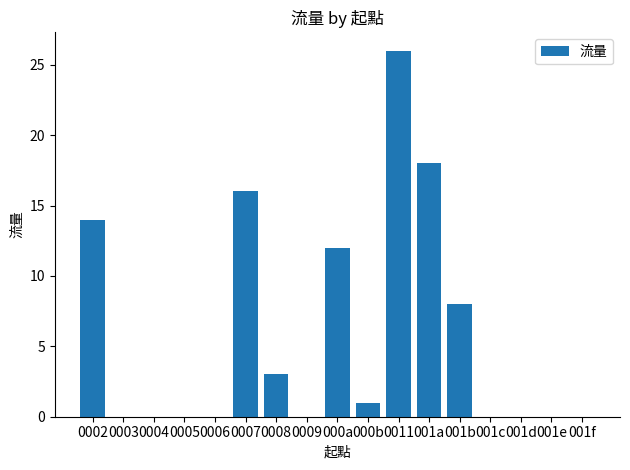

What is the difference between the values at 000a and 0008?

9